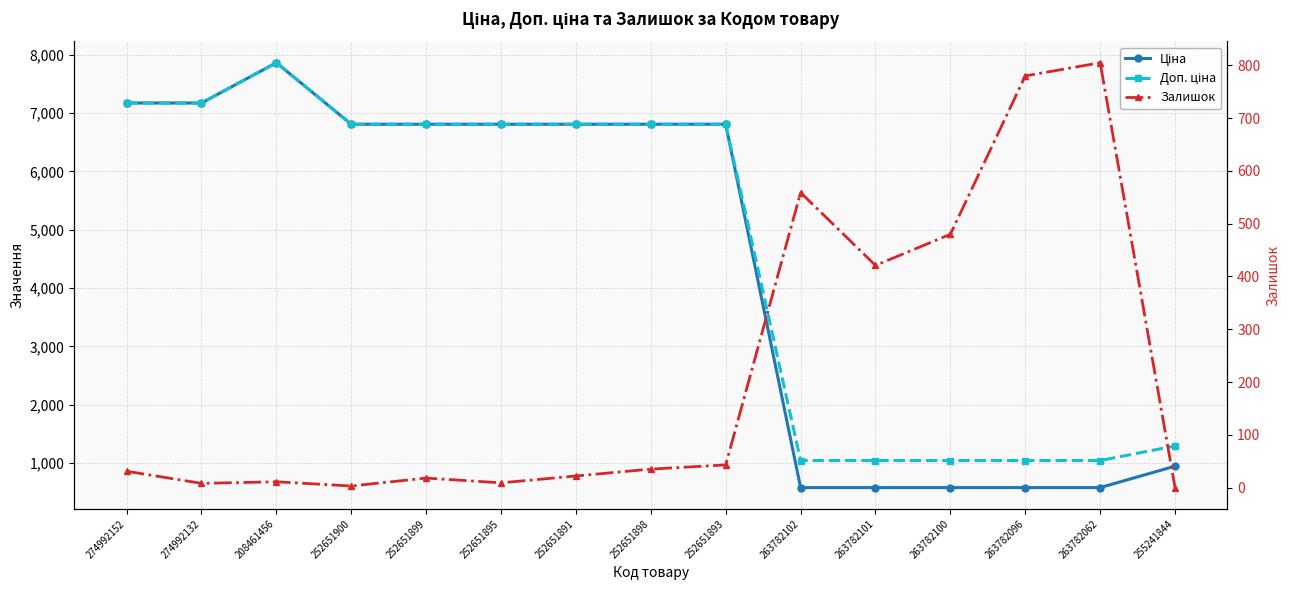

How many values in the Залишок series exceed 31?

7